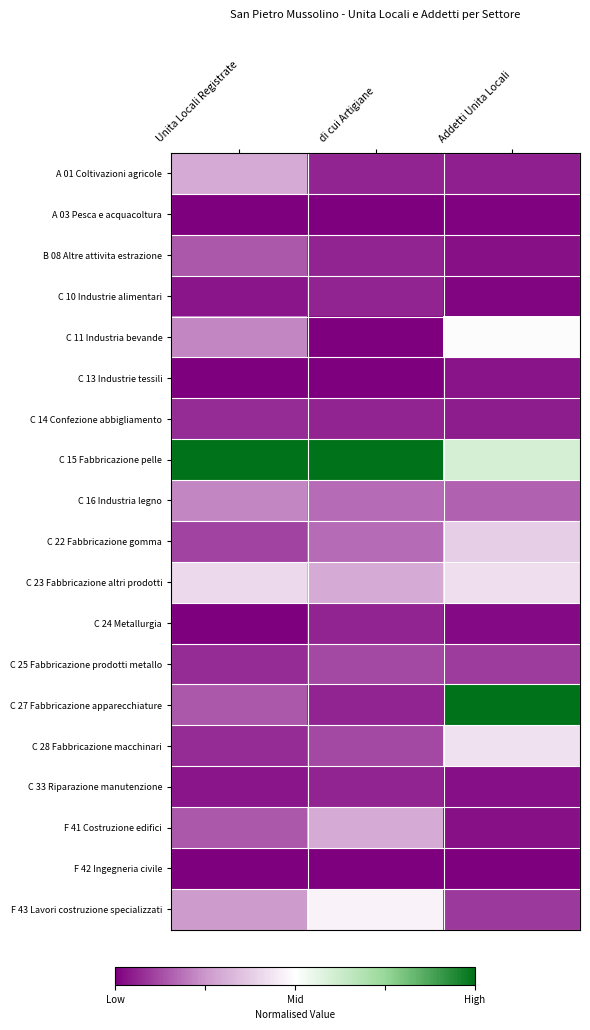

How many distinct data groups are displayed?

19